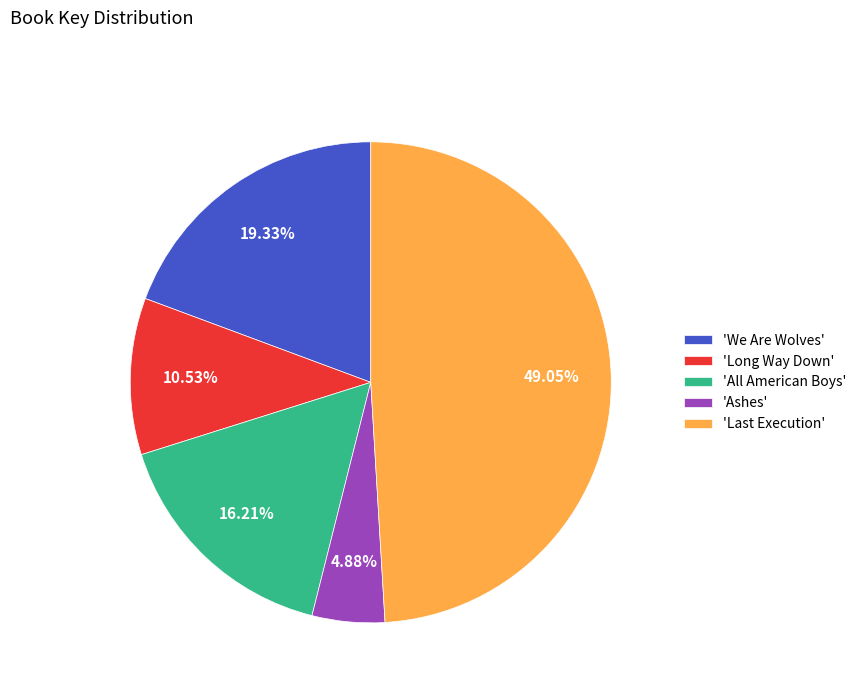

Does any single category account for the majority?

No